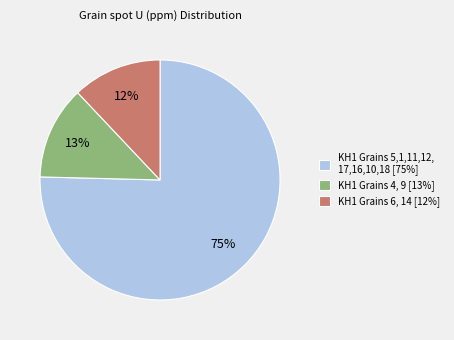

True or false: KH1 Grains 6, 14 [12%] accounts for 23% of the total.

False